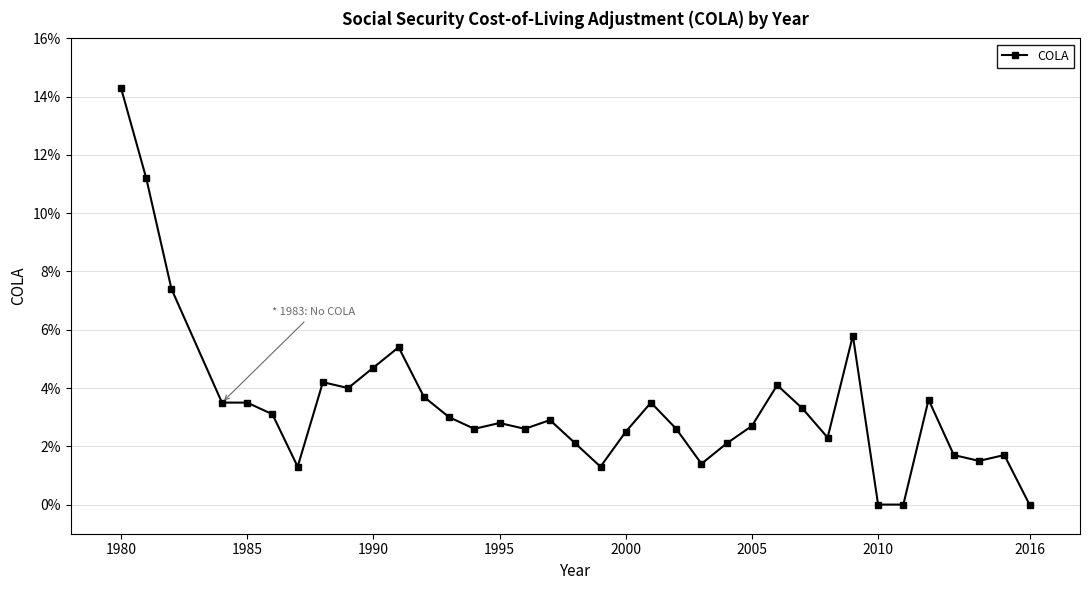

Does the chart have visible grid lines?

Yes